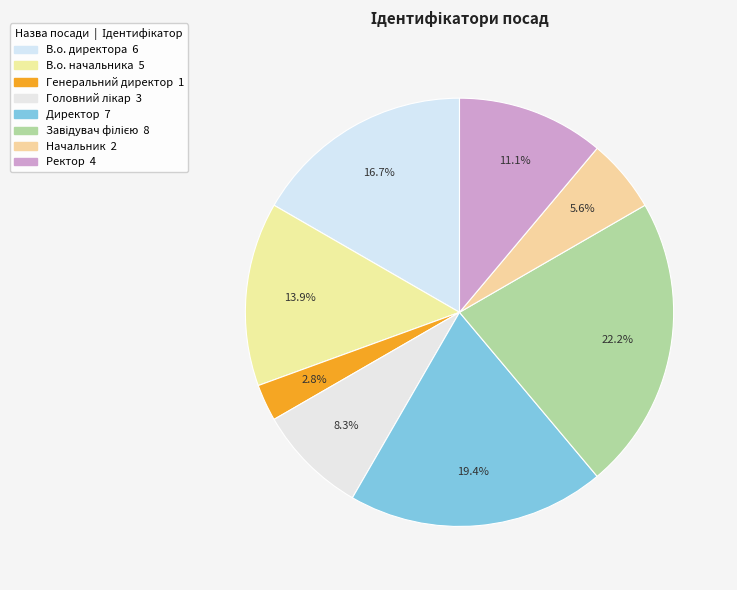

Which category has the smallest portion of the pie?

Генеральний директор